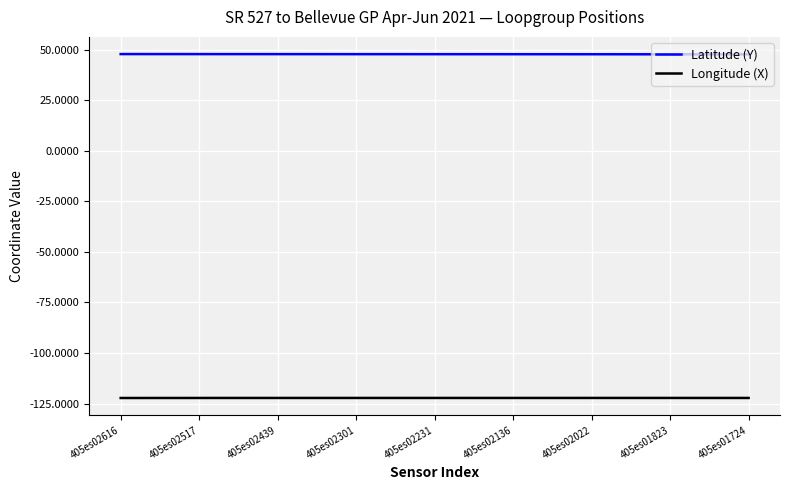

Which series has the largest total across all categories?

Latitude (Y)